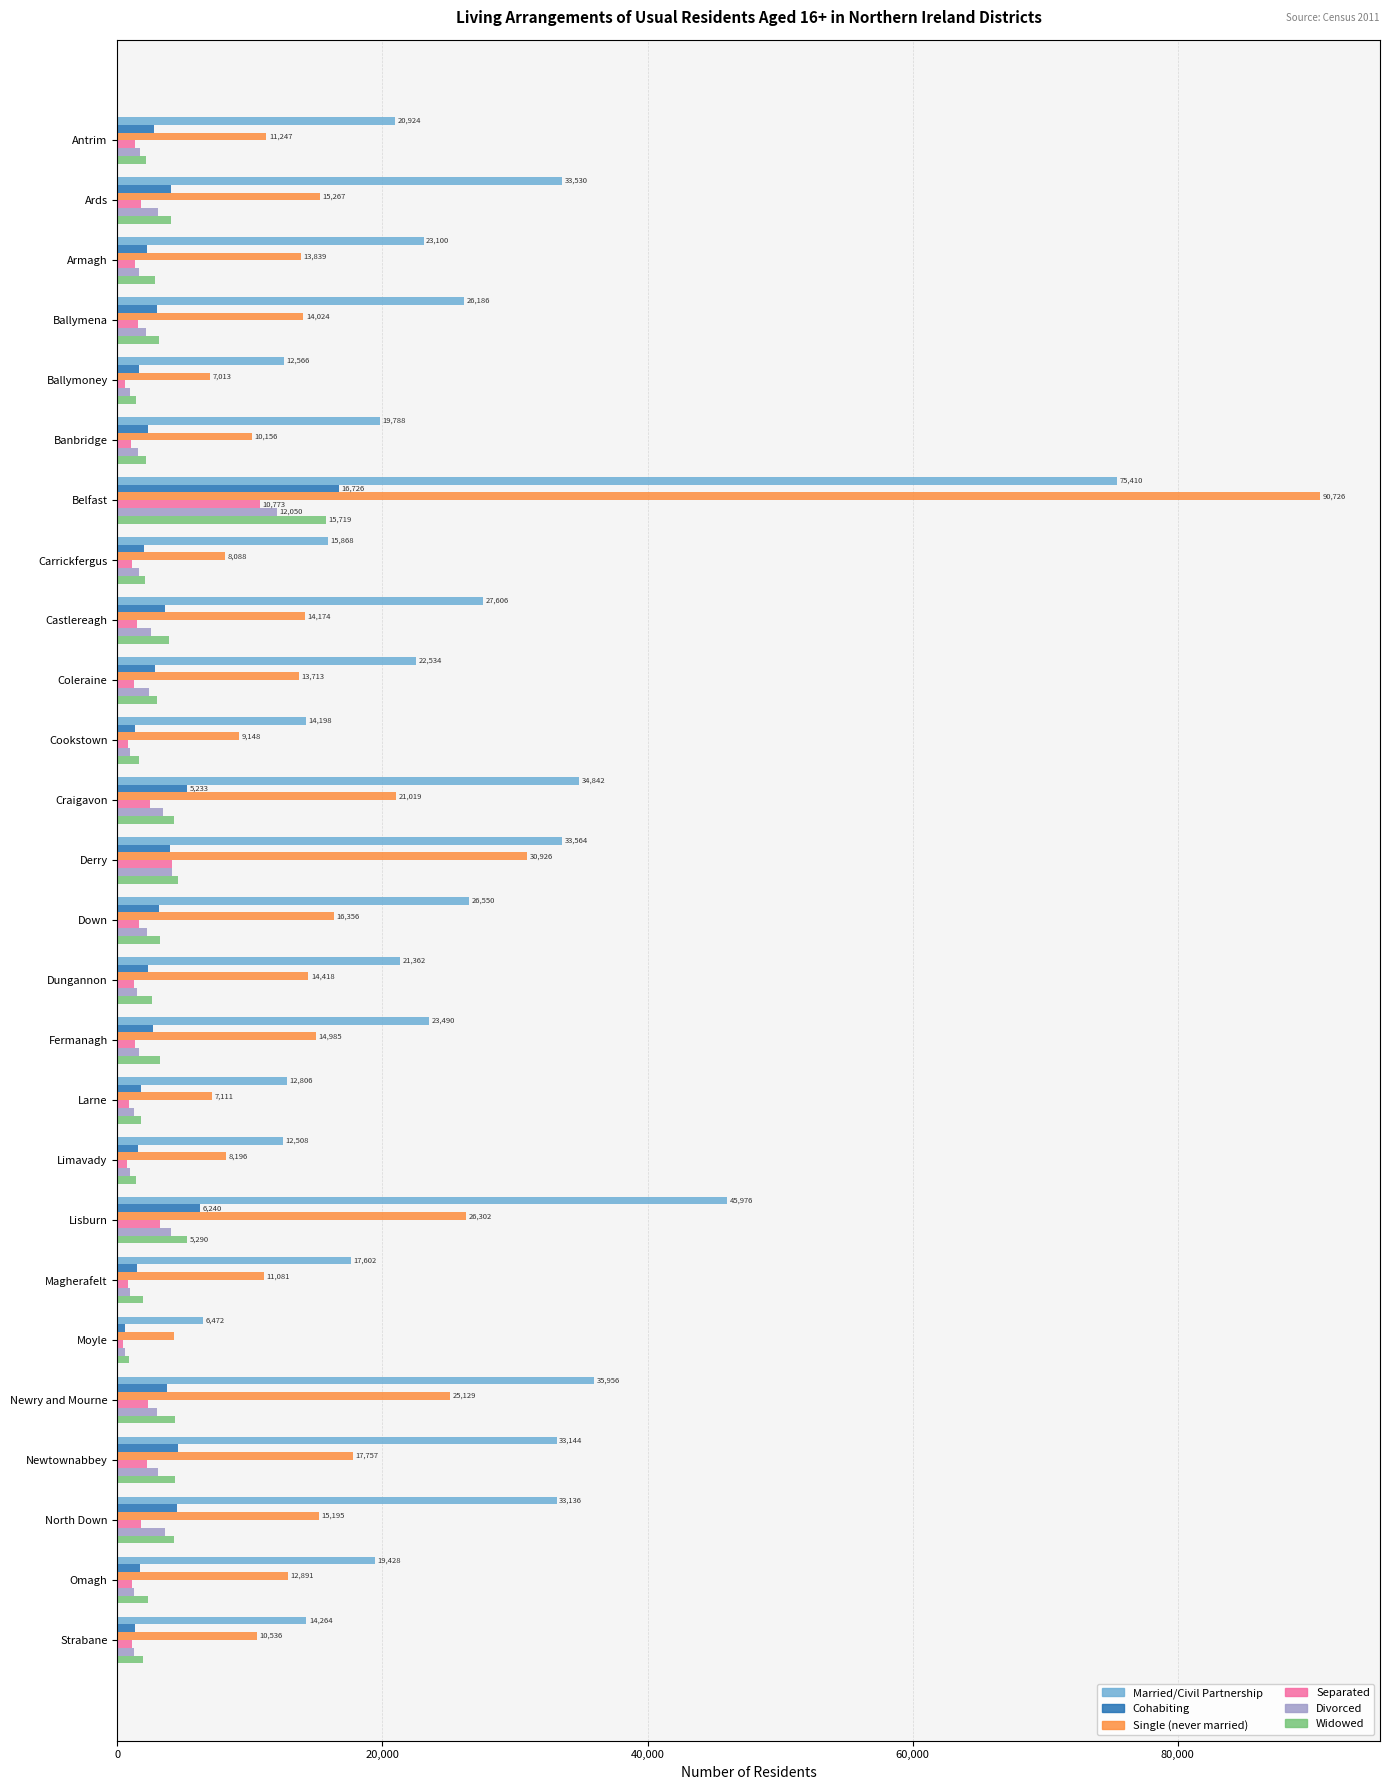

At which category does the chart reach its peak across all series?

Belfast